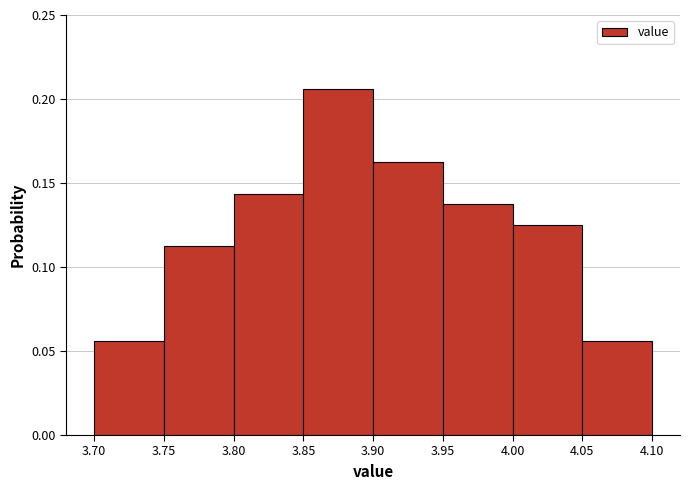

Reading left to right, transcribe this chart: for each bar, give the range it covers on the x-axis and its height. The values are not printed on the chart, so give them approximately, as read against the axis.

3.70 to 3.75: 0.055
3.75 to 3.80: 0.115
3.80 to 3.85: 0.145
3.85 to 3.90: 0.205
3.90 to 3.95: 0.165
3.95 to 4.00: 0.140
4.00 to 4.05: 0.125
4.05 to 4.10: 0.055